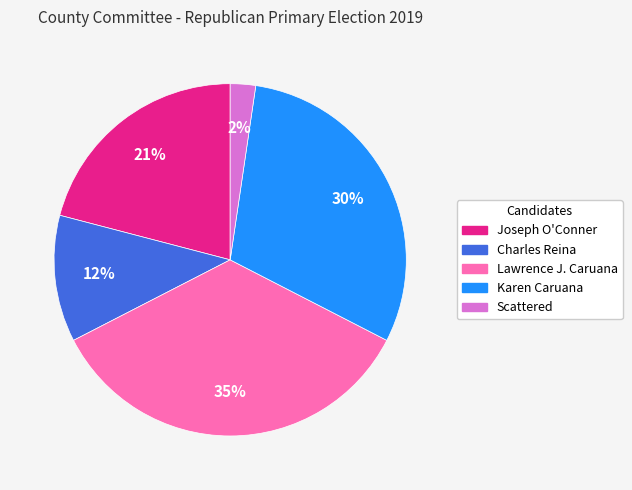

To the nearest percent, what is the average slice percentage?

20%